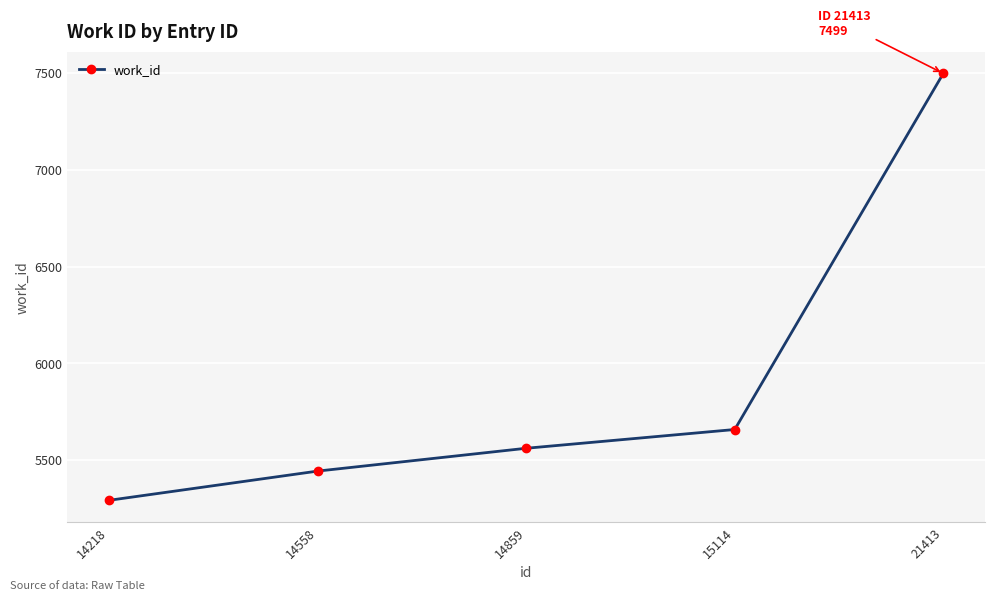

Which has a higher value, 14859 or 14558?

14859